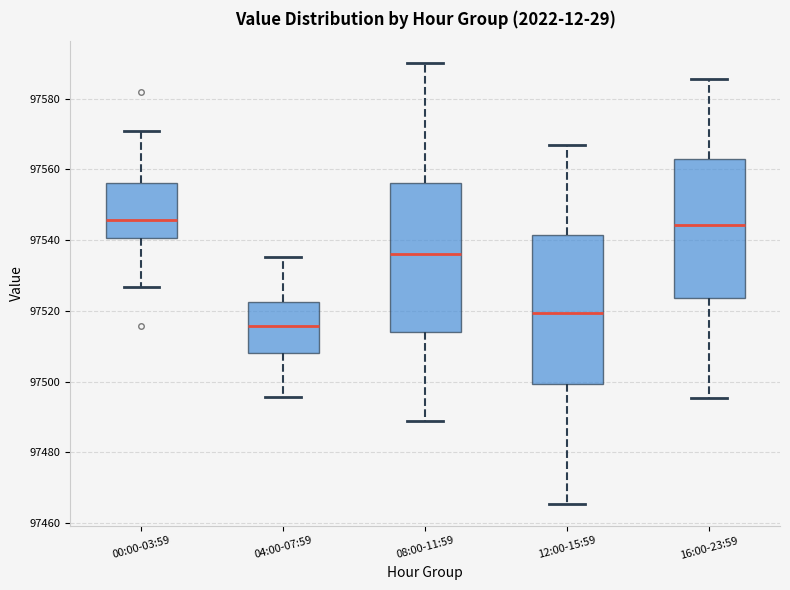

Reading left to right, read every box against the y-axis: the position of its median line, the range the box covers, and the ends of its whiskers. The values are not printed on the chart, so give them approximately, as read against the axis.

00:00-03:59: median 97546, box 97540 to 97556, whiskers 97526 to 97570
04:00-07:59: median 97516, box 97508 to 97522, whiskers 97496 to 97536
08:00-11:59: median 97536, box 97514 to 97556, whiskers 97488 to 97590
12:00-15:59: median 97520, box 97500 to 97542, whiskers 97466 to 97566
16:00-23:59: median 97544, box 97524 to 97564, whiskers 97496 to 97586